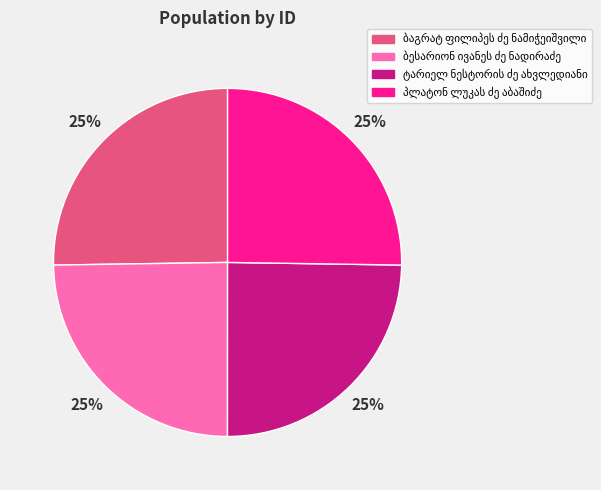

Does any single category account for the majority?

No